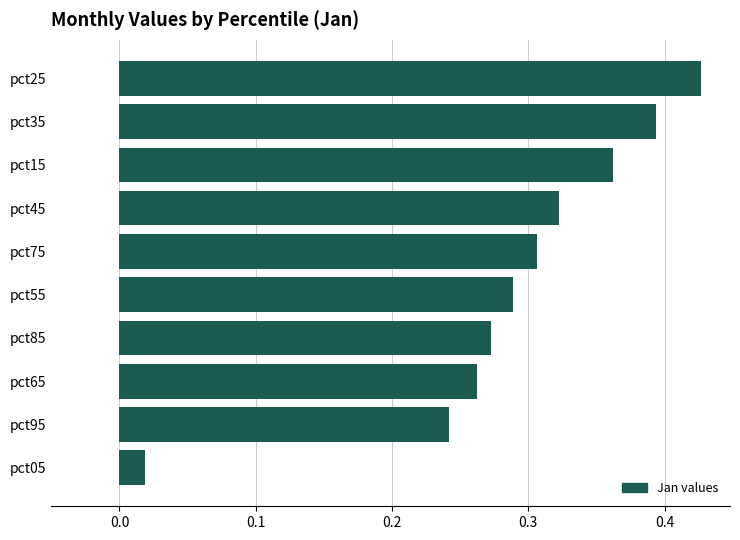

The chart shows a value of 0.2 at pct75. True or false?

False